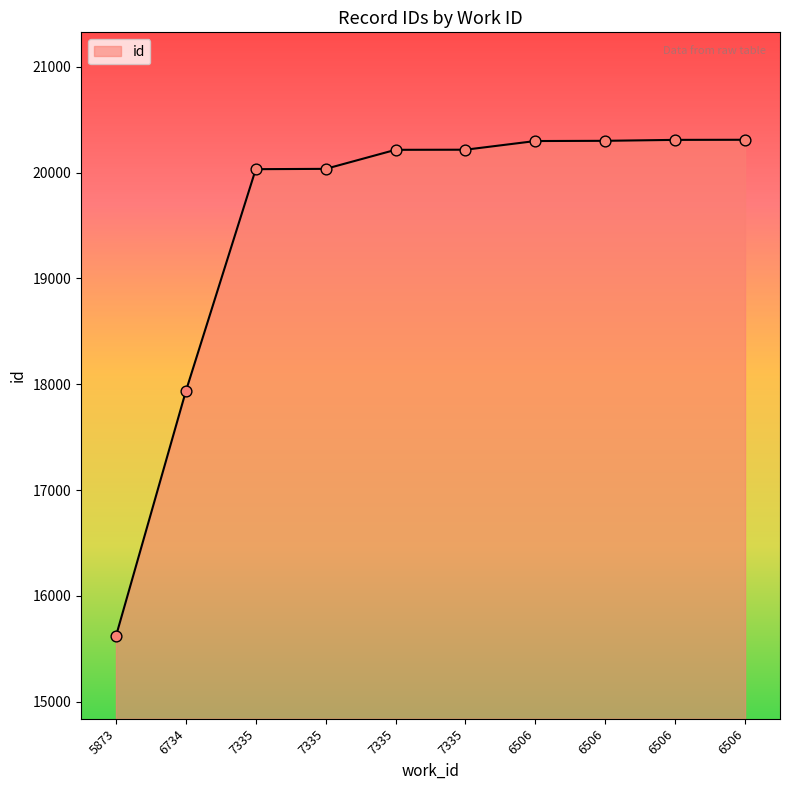

What is the ratio of the value at 7335 to the value at 5873?

1.3